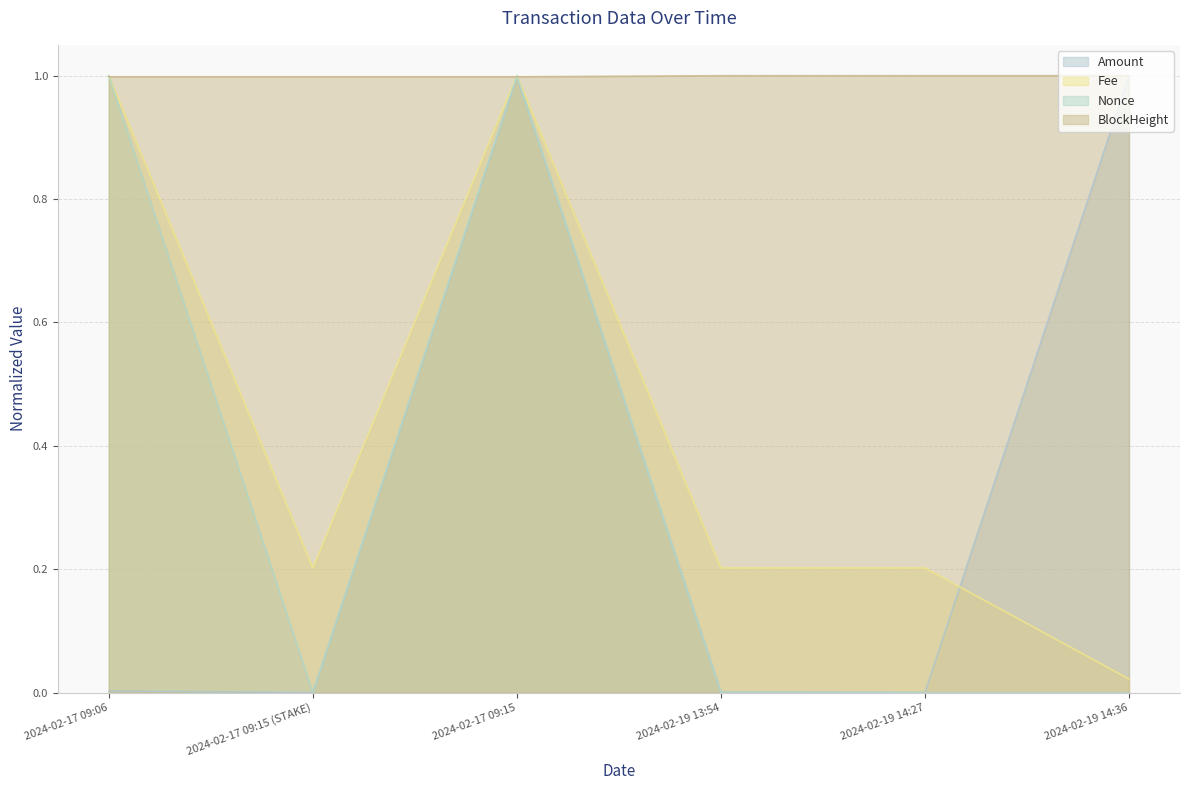

The value of Amount at 2024-02-19 13:54 is 0.0. True or false?

True